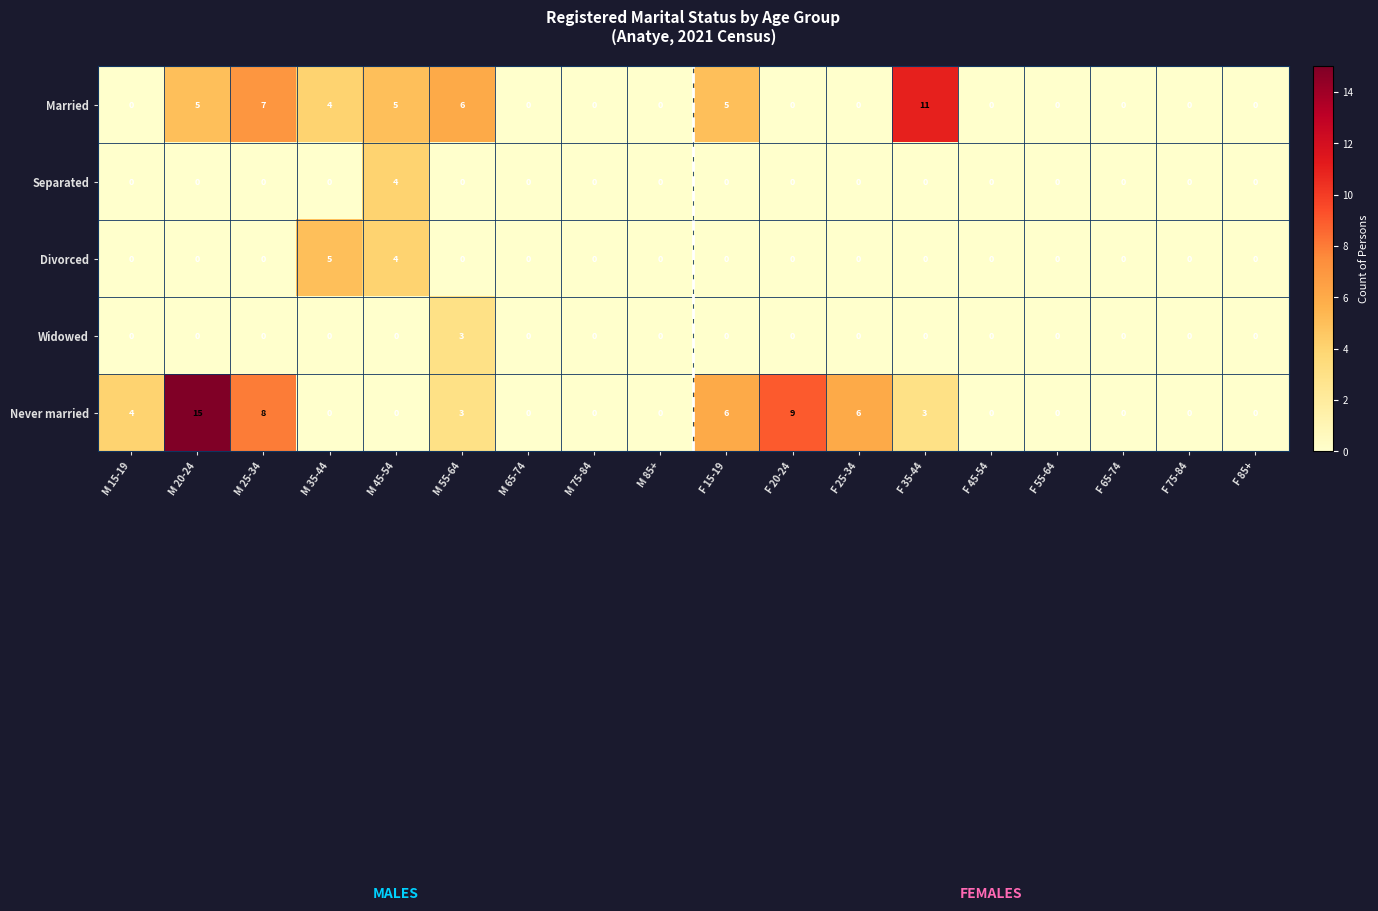

List the series in order of their peak value, lowest first.

Widowed, Separated, Divorced, Married, Never married